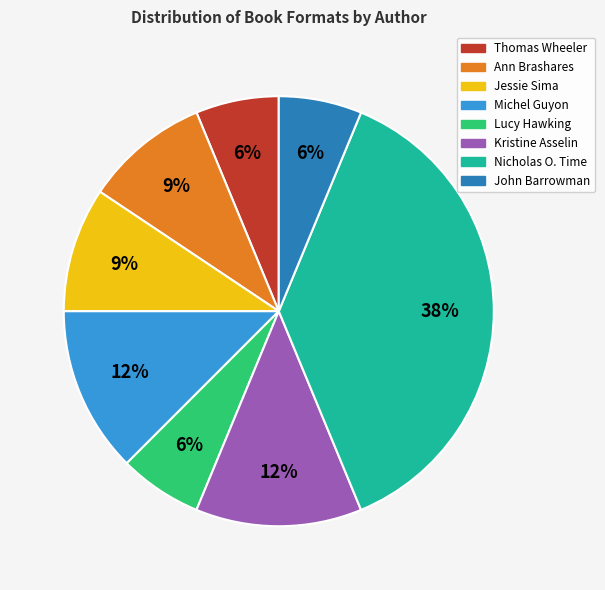

Does any single category account for the majority?

No